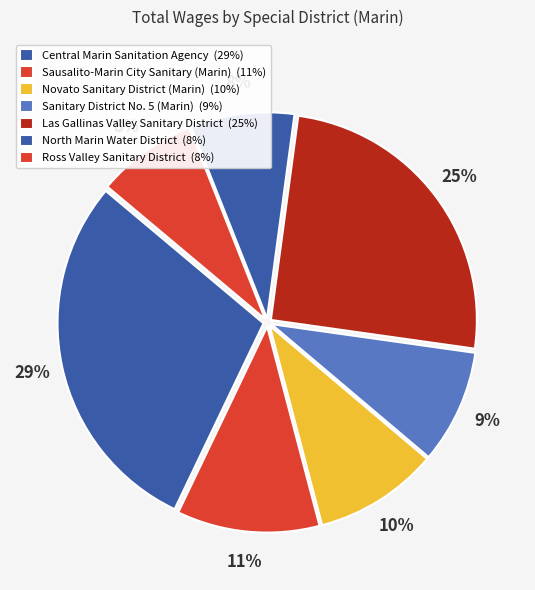

How many segments does this pie chart have?

7